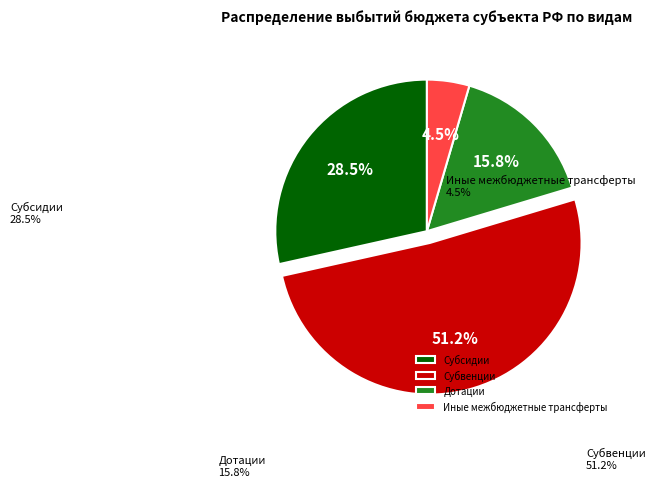

Rank the categories by value from lowest to highest.

Иные межбюджетные трансферты, Дотации, Субсидии, Субвенции